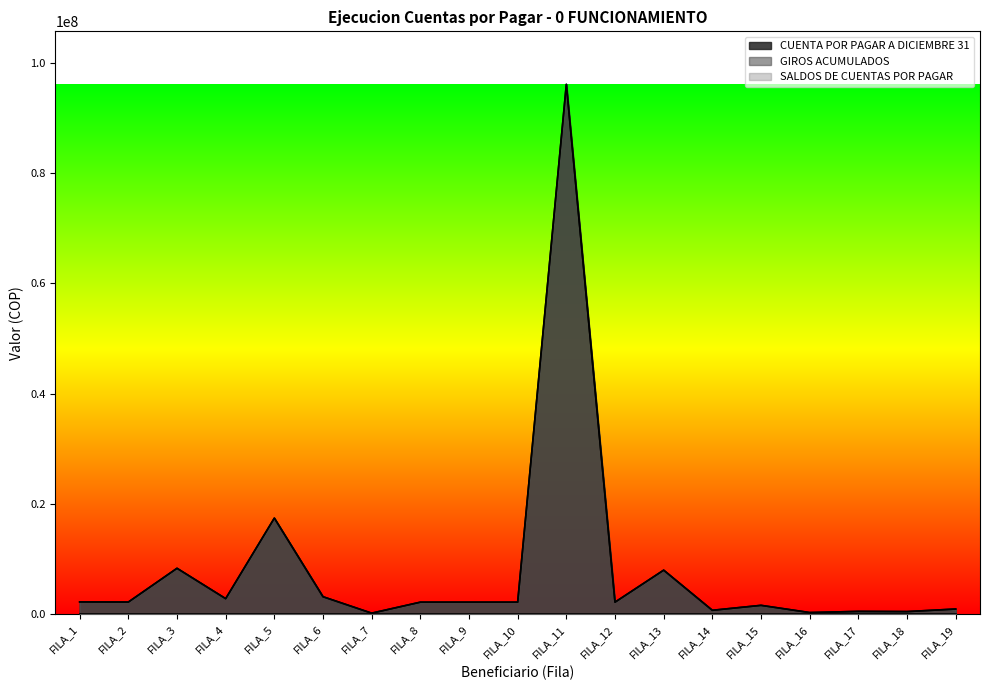

What is the lowest value of the CUENTA POR PAGAR A DICIEMBRE 31 series?

200000